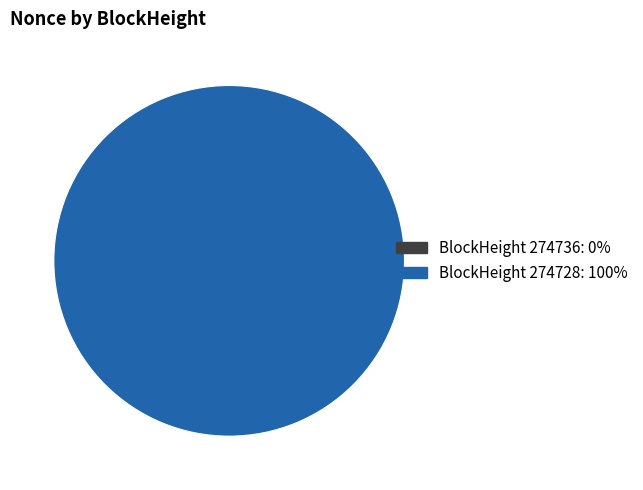

To the nearest percent, what is the difference between the largest and smallest slice percentages?

100%